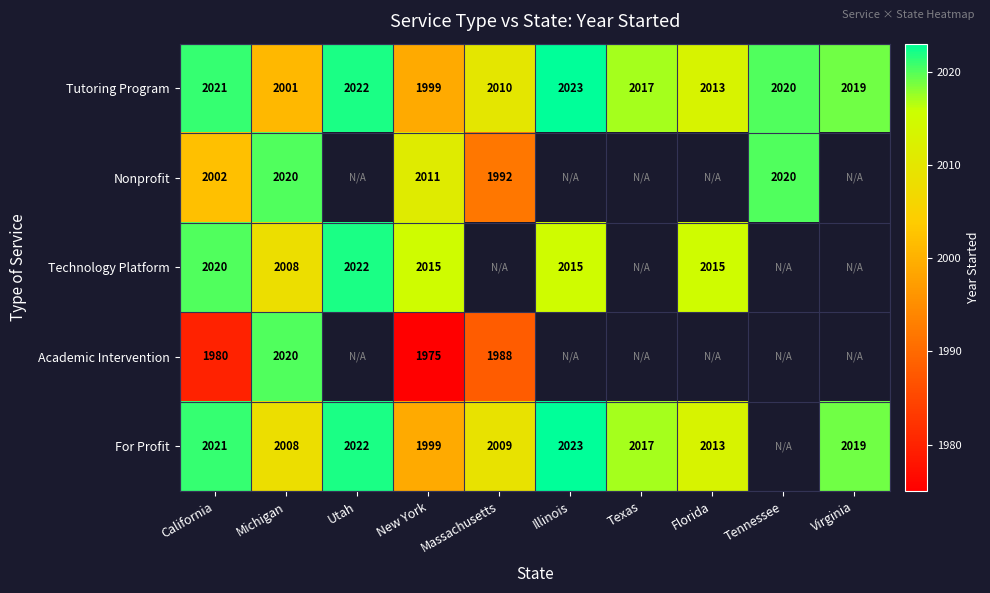

Is it true that Technology Platform equals 2664 at Utah?

False